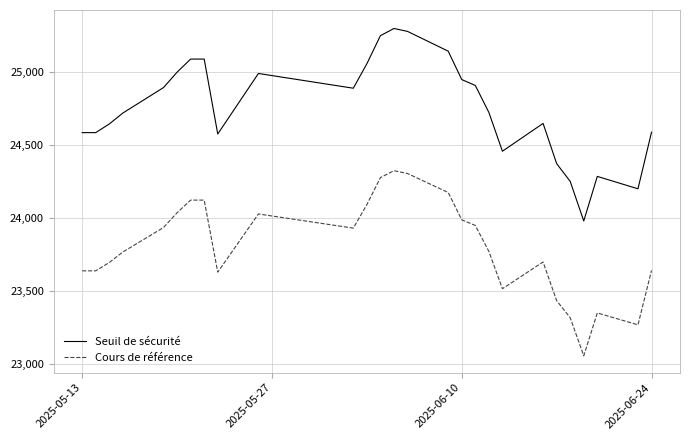

What is the maximum value shown in the chart?

25296.5